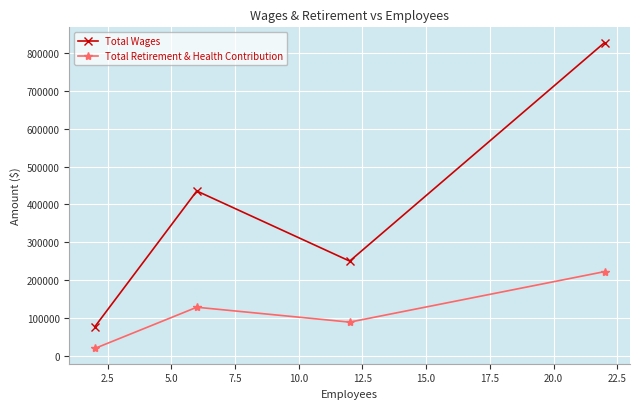

Does the chart display data point markers on the line(s)?

Yes